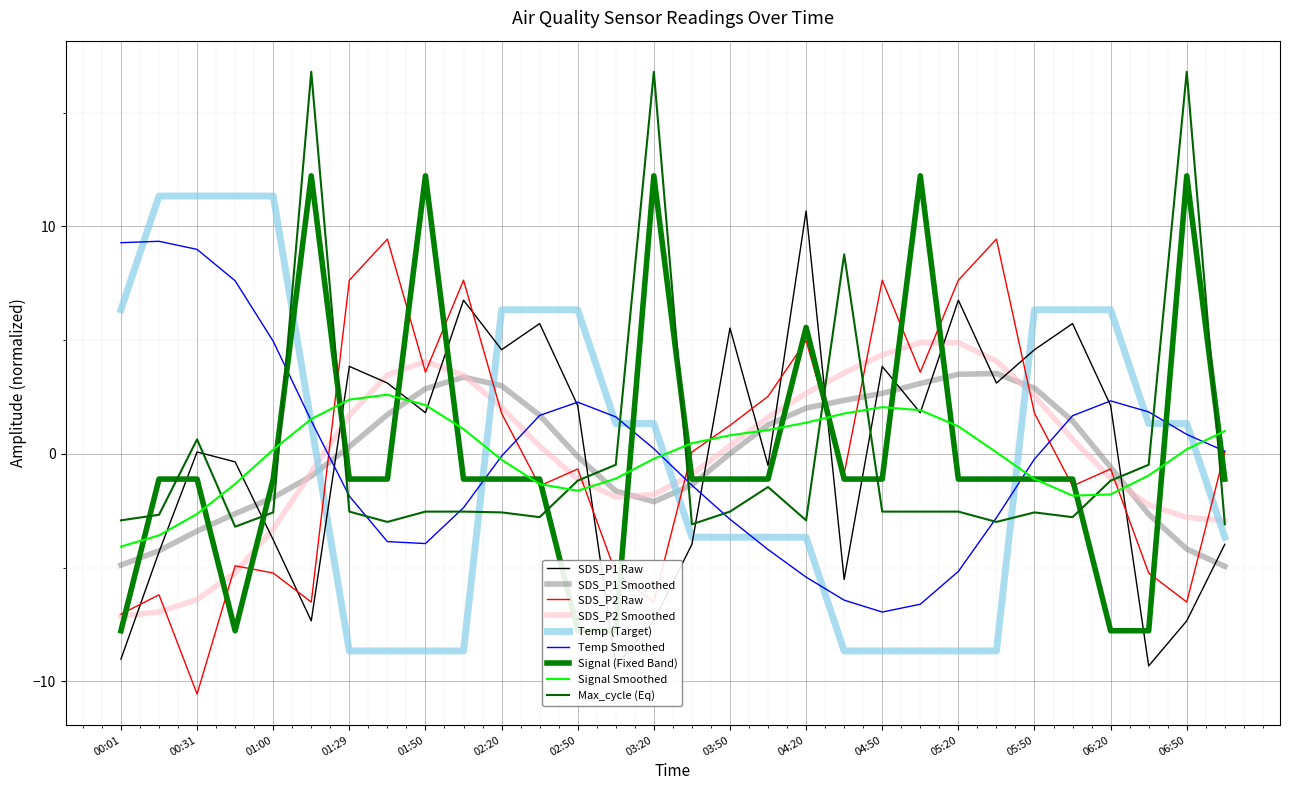

The Max_cycle series shows -1.7 at 02:50. True or false?

False